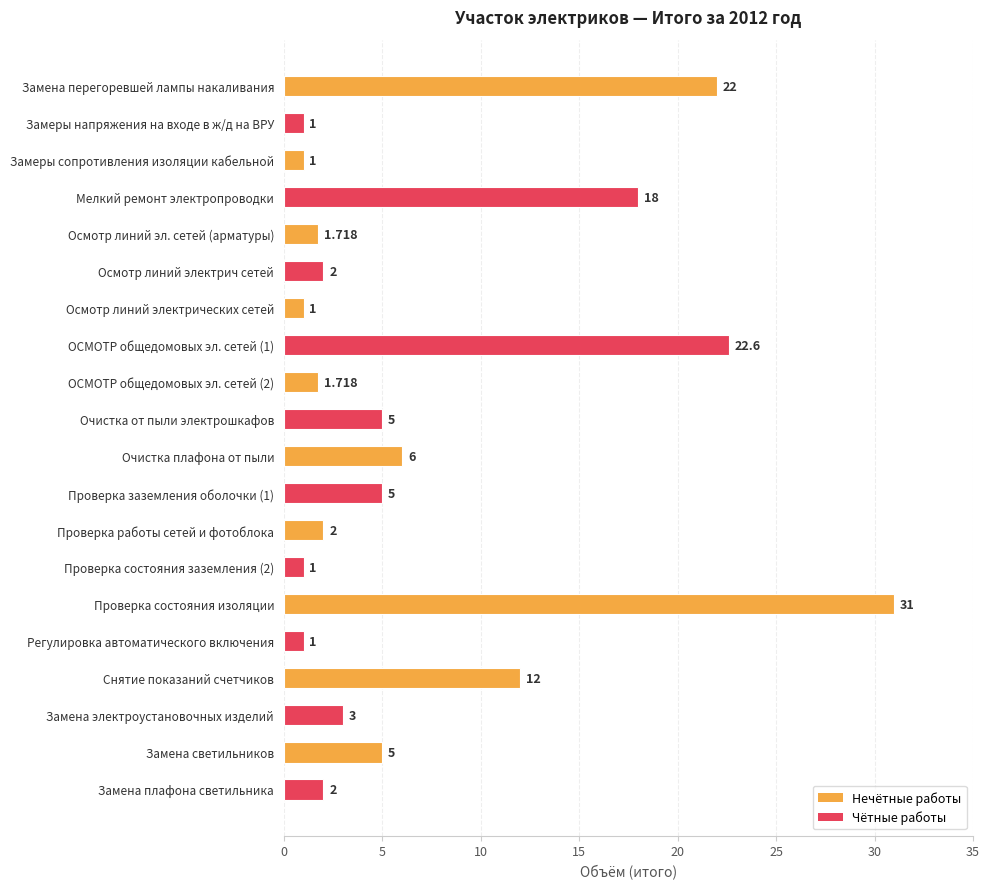

What is the label of the 15th bar from the bottom?

Осмотр линий электрич сетей